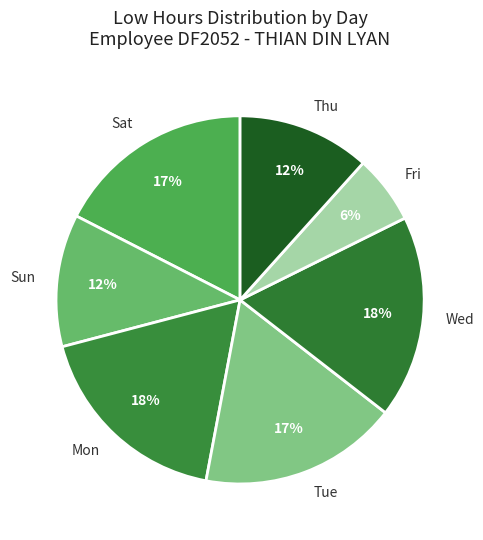

Is there any slice that represents more than half of the pie?

No